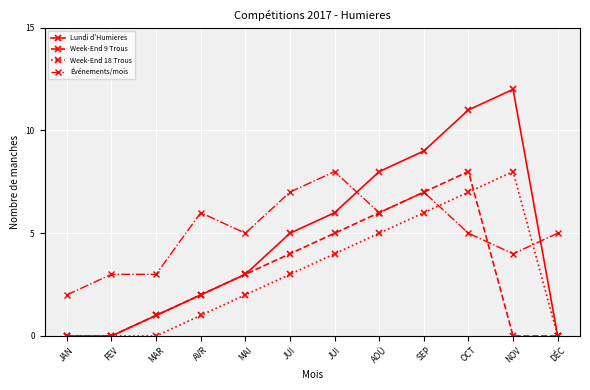

What is the difference between the second highest and minimum values in the Week-End 9 Trous series?

7